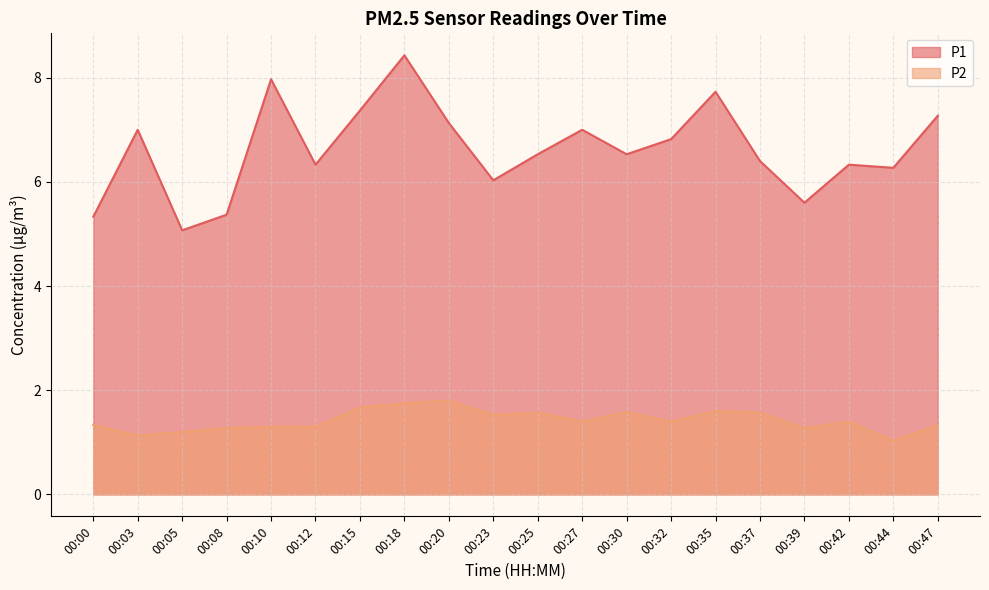

Reading left to right, extract all data points from this chart.

P1: 5.3	7.0	5.1	5.4	8.0	6.3	7.4	8.4	7.1	6.0	6.5	7.0	6.5	6.8	7.7	6.4	5.6	6.3	6.3	7.3
P2: 1.3	1.1	1.2	1.3	1.3	1.3	1.7	1.8	1.8	1.5	1.6	1.4	1.6	1.4	1.6	1.6	1.3	1.4	1.0	1.3